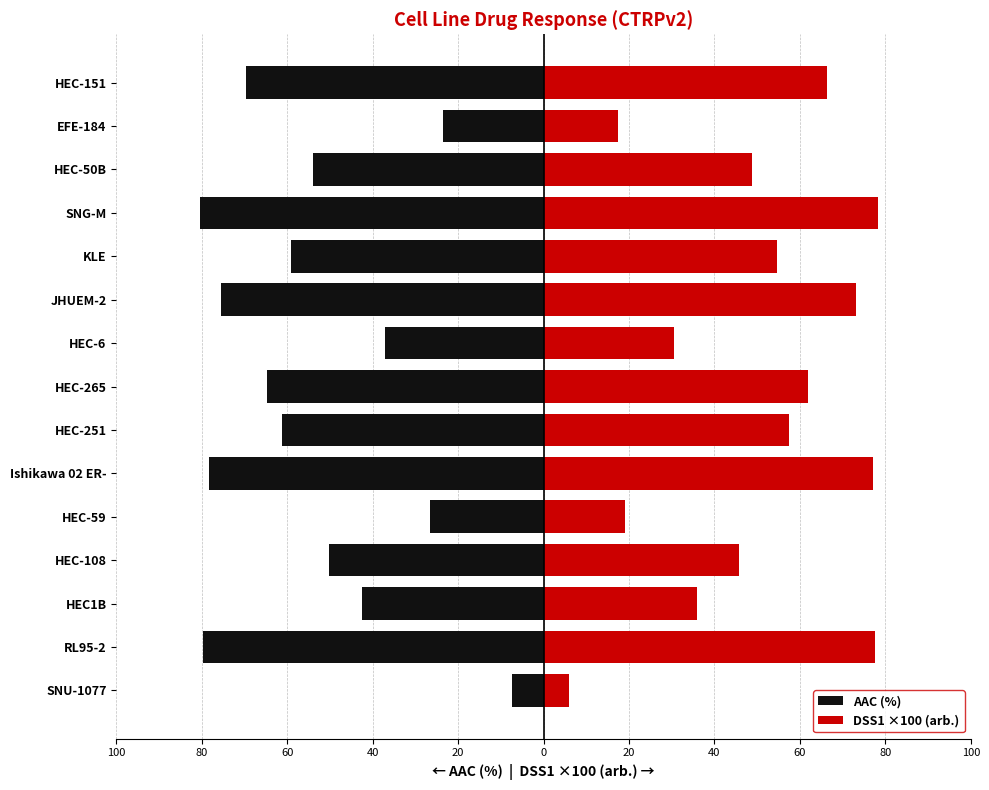

Which has a higher value, KLE or HEC-251?

KLE